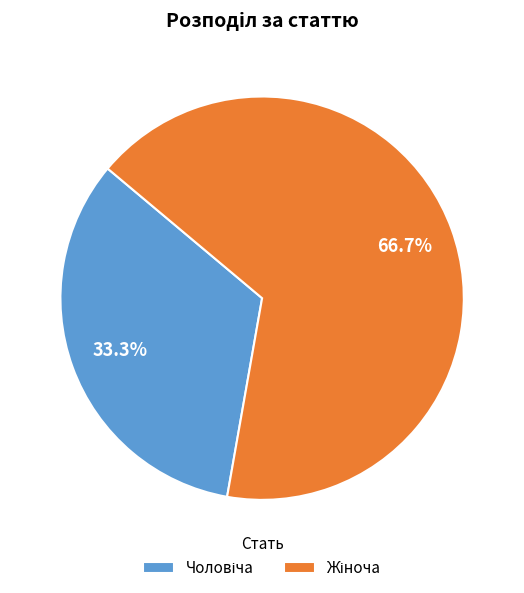

Does any single category account for the majority?

Yes